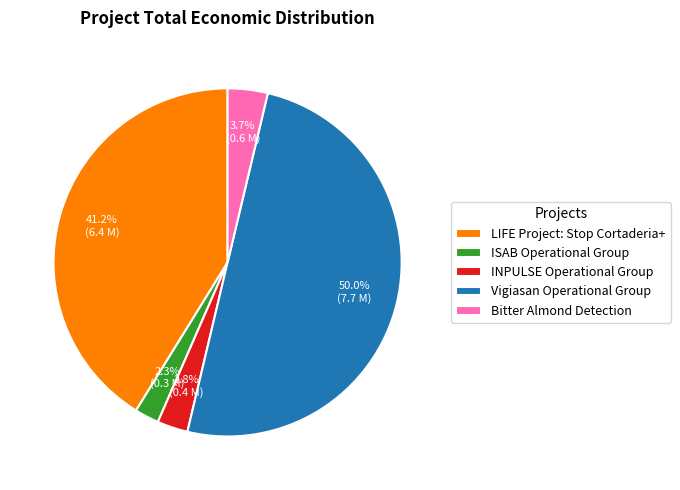

To the nearest percent, what is the difference between the INPULSE Operational Group and Vigiasan Operational Group slice percentages?

47%